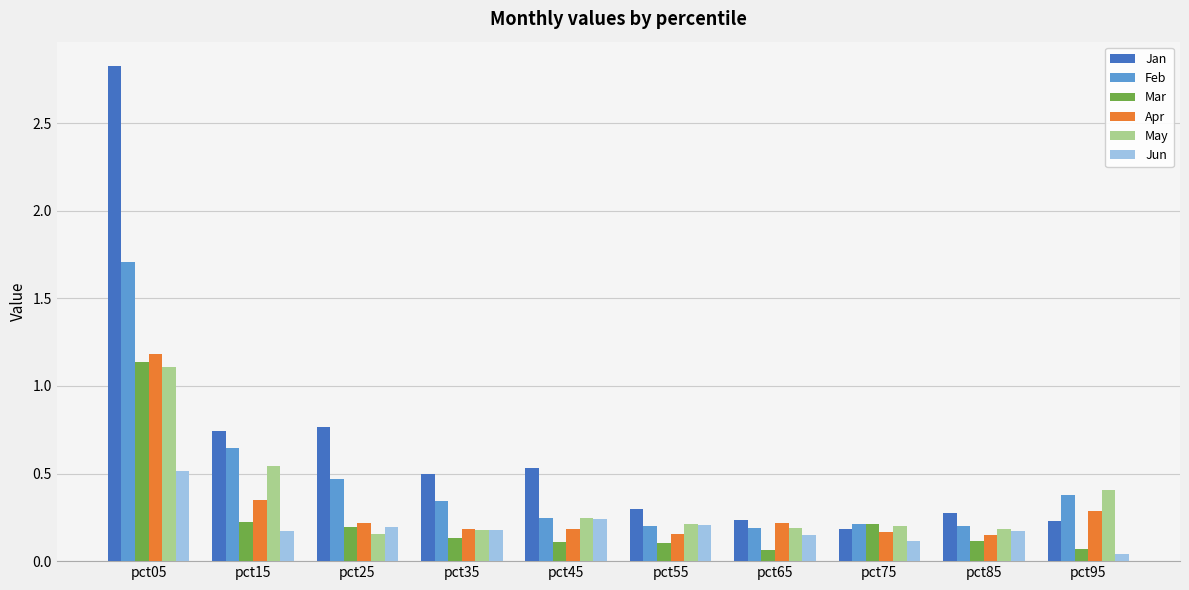

At which label is Jun closest to 0?

pct95